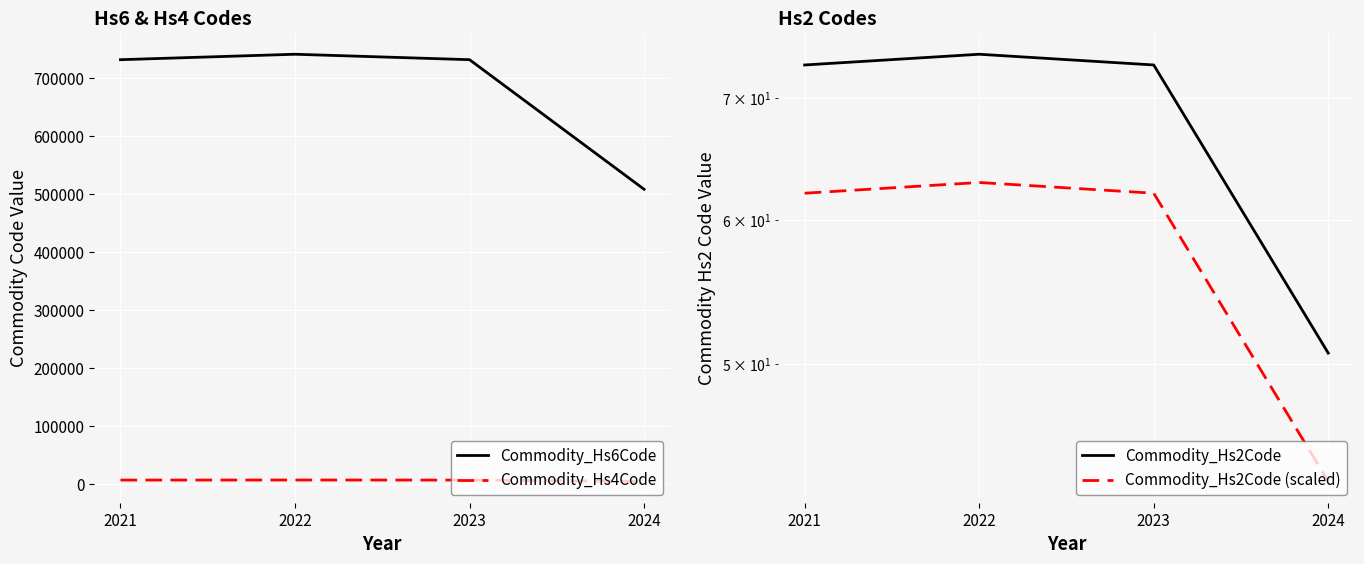

In Commodity_Hs6Code, how many points are higher than both neighbors (excluding endpoints)?

1